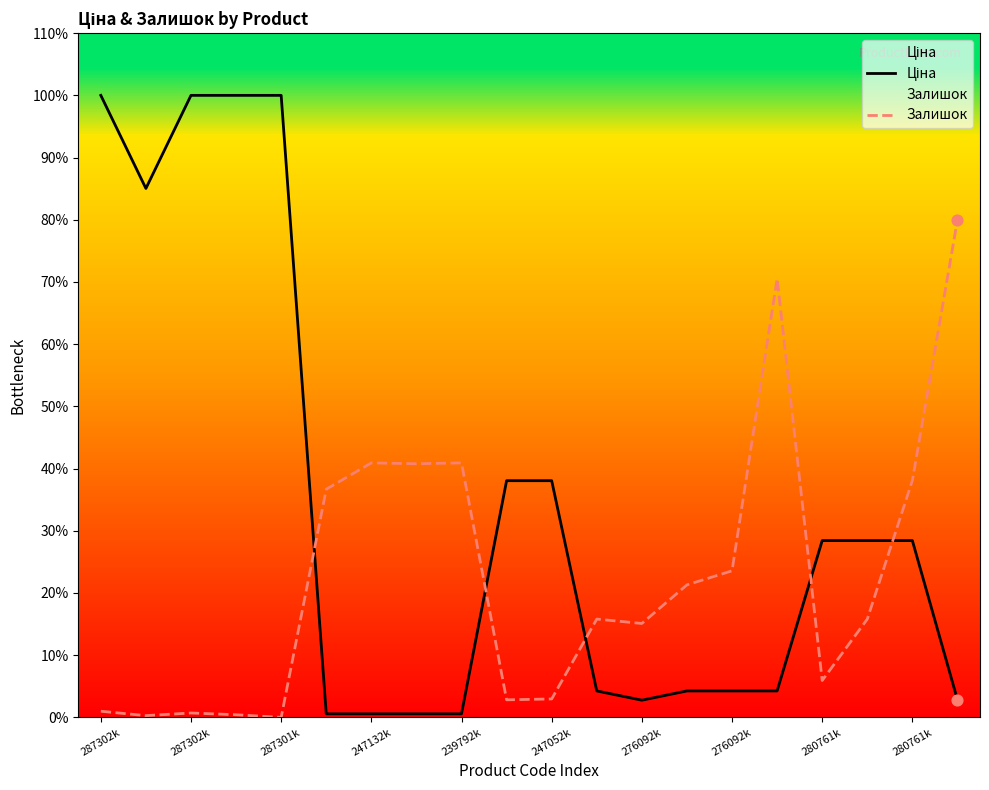

Which series contains the lowest Y value?

Залишок